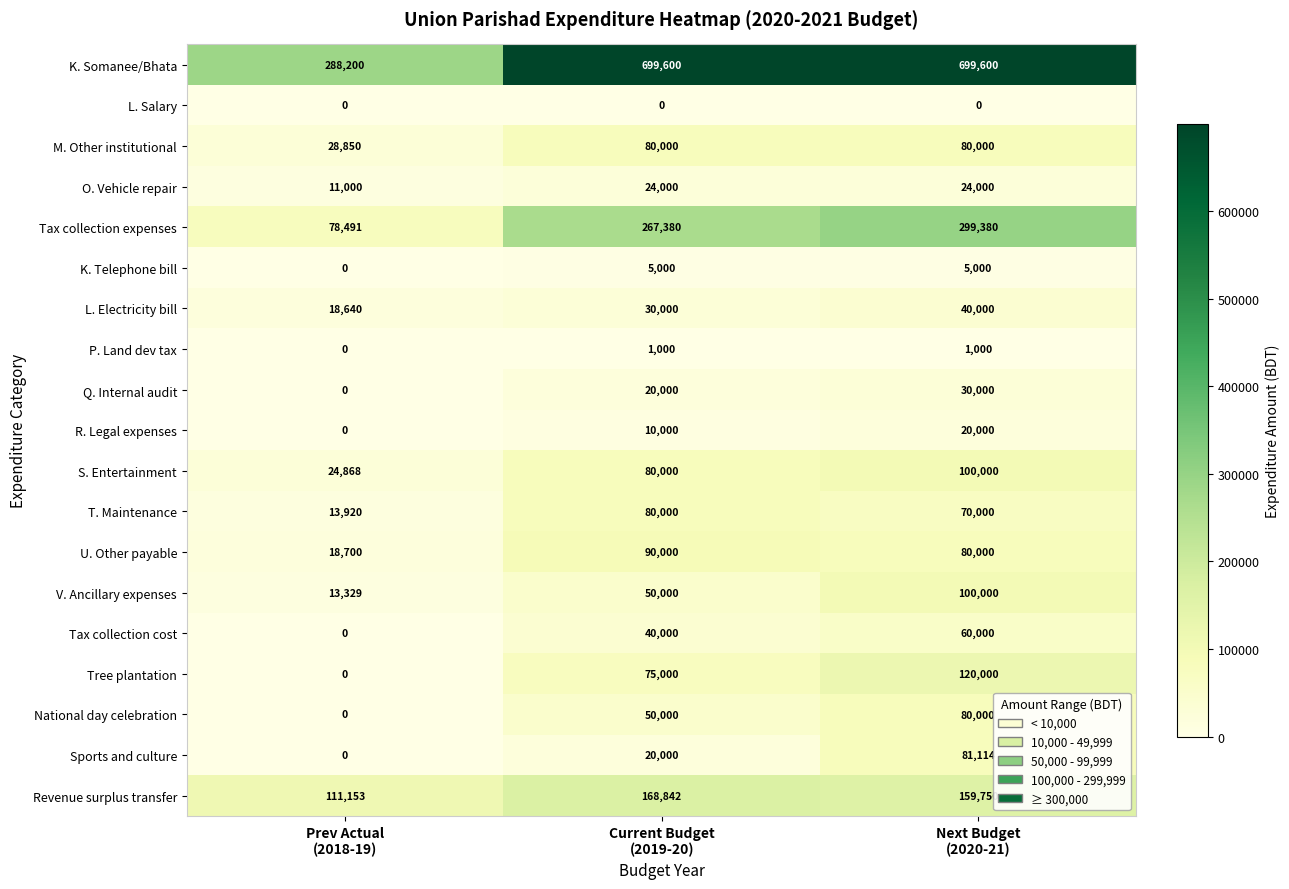

How many categories are shown in the chart?

3